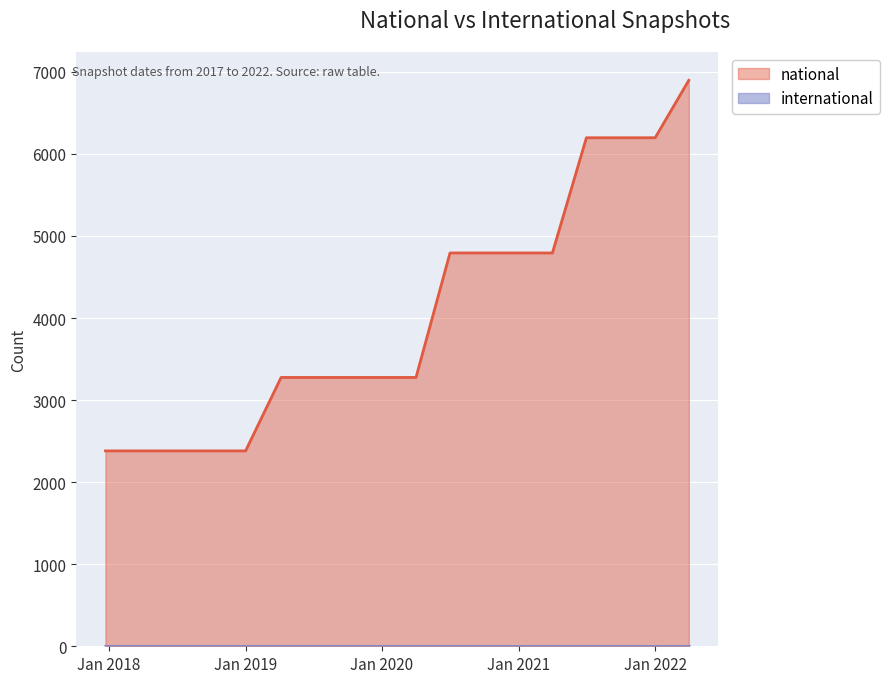

The chart shows a value of 4925 at 2019-07-01. True or false?

False